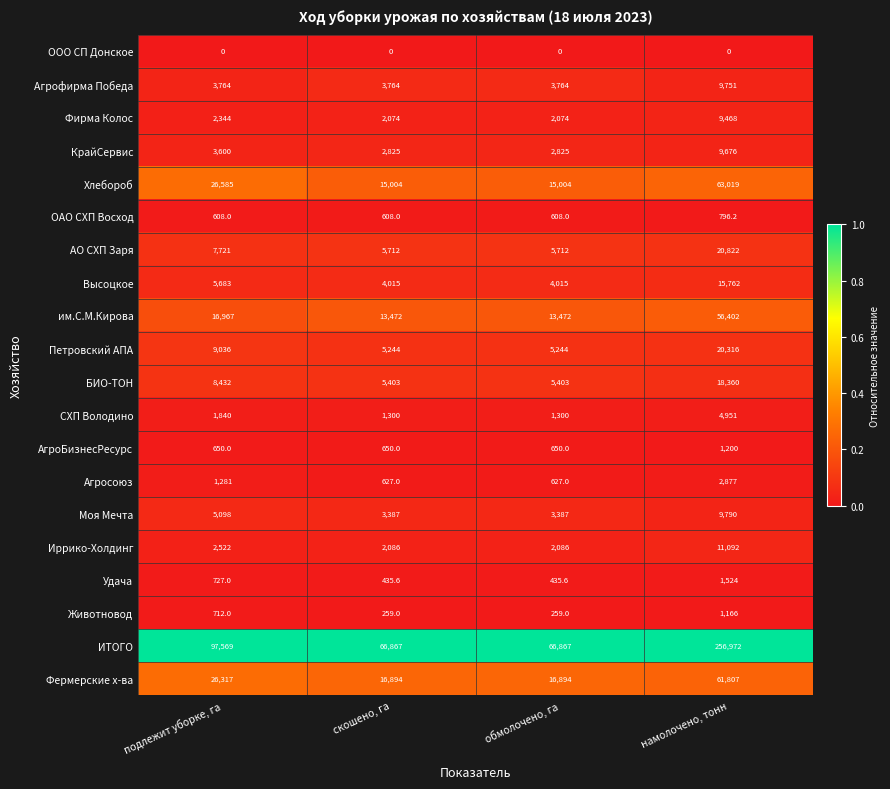

What is the lowest value of the Иррико-Холдинг series?

2086.0